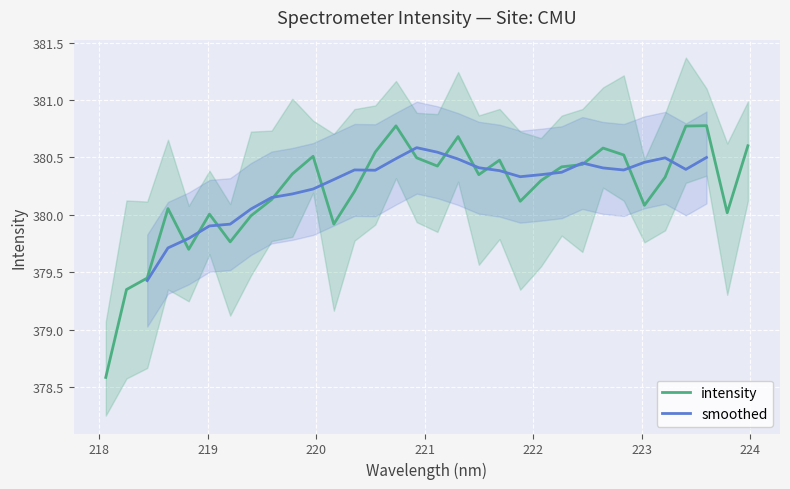

What is the minimum value for intensity?

378.6